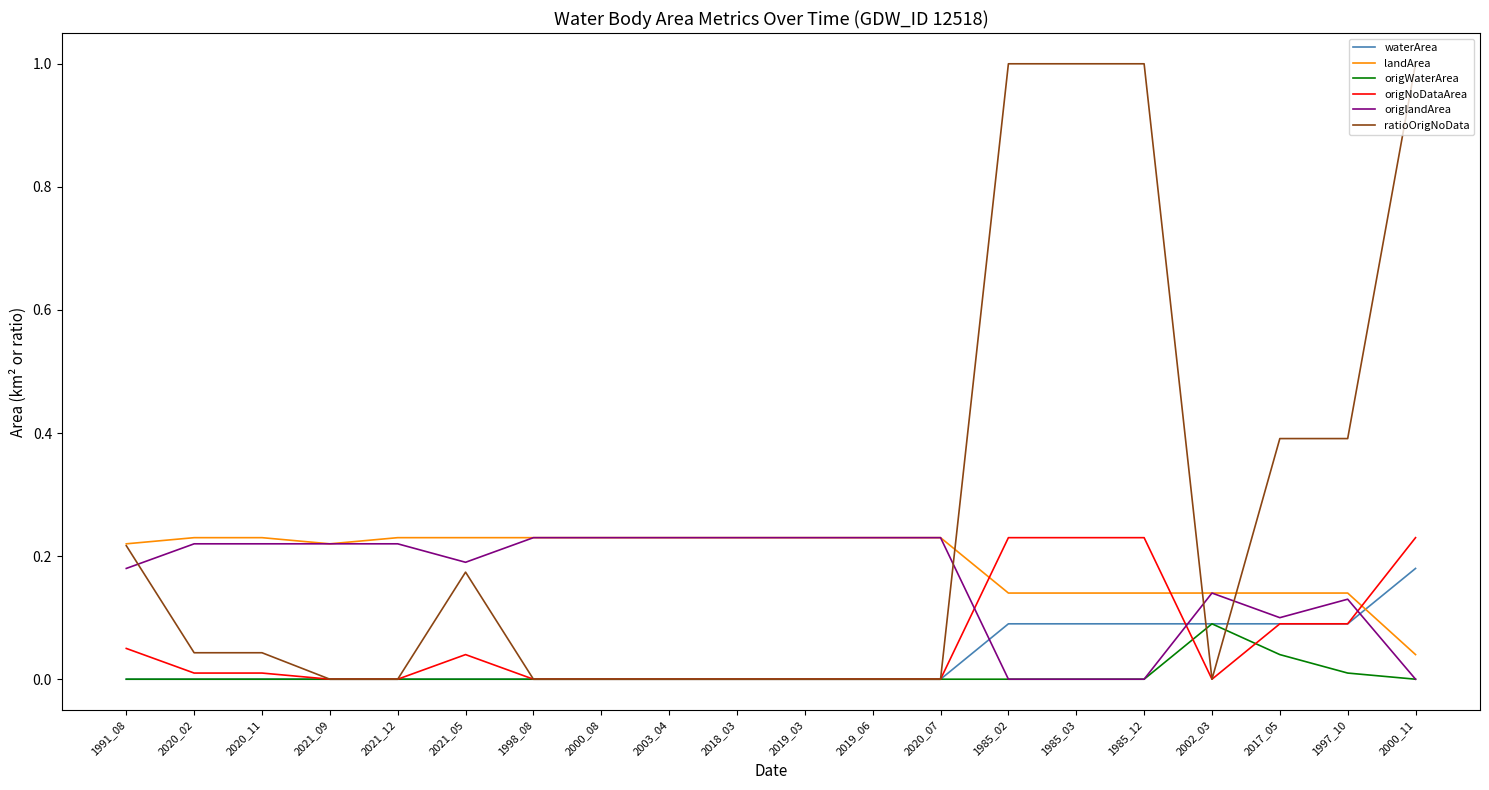

Is it true that ratioOrigNoData equals 0.6 at 2000_08?

False